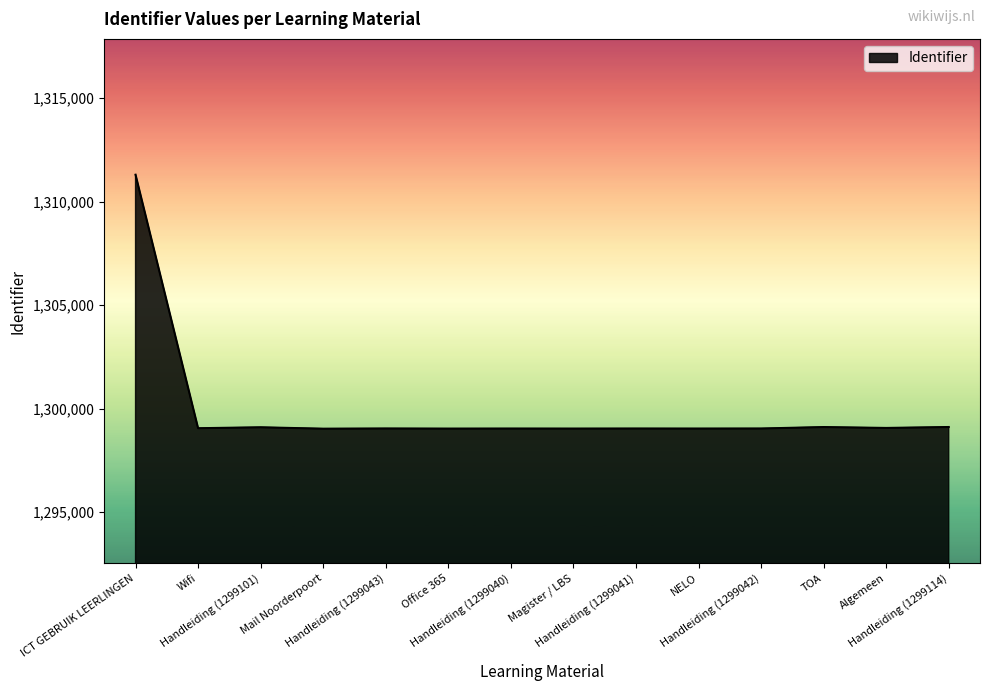

What is the difference between the maximum and minimum values?

12261